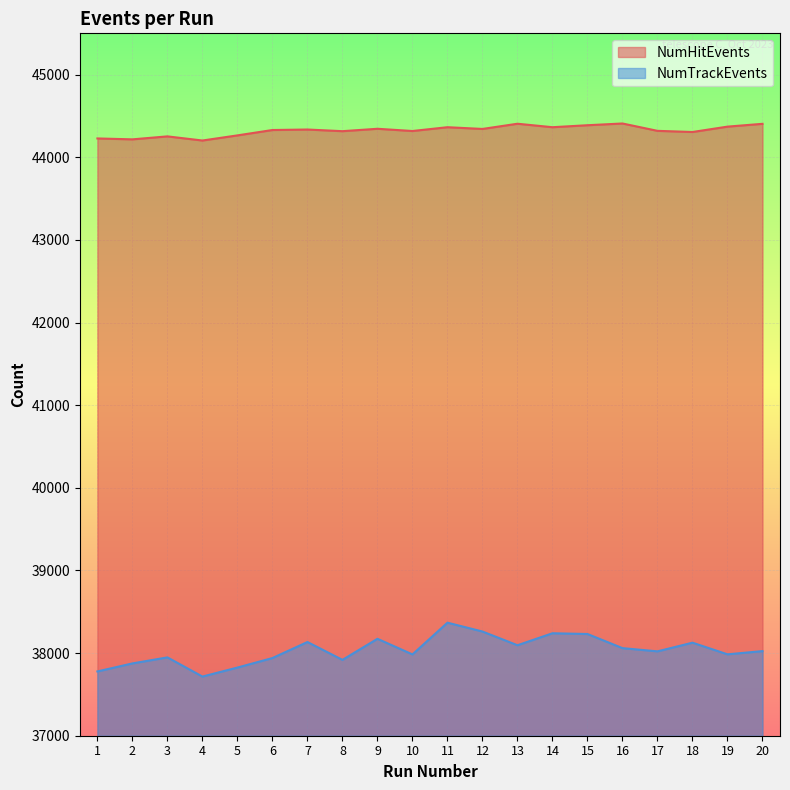

Which series has the largest range (max minus min)?

NumTrackEvents